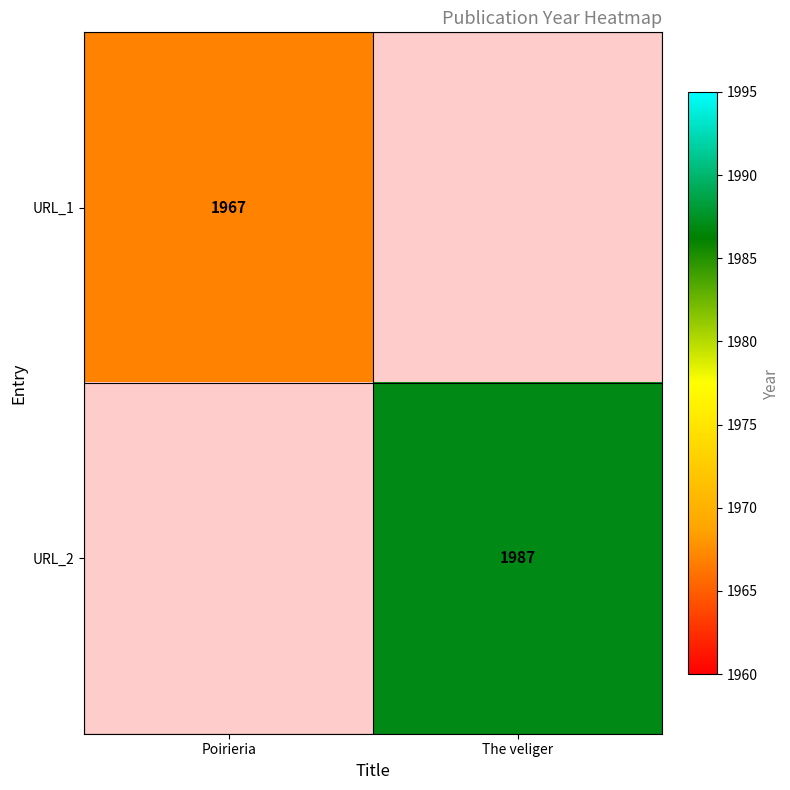

At how many categories does at least one series exceed 1976?

1